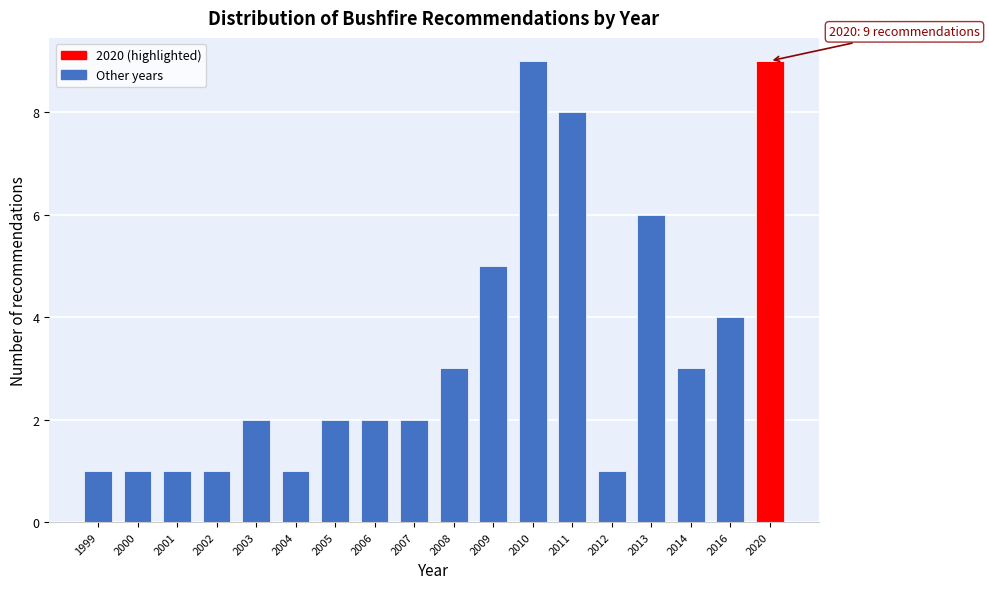

Reading left to right, list all the values displayed in this chart.

1999=1	2000=1	2001=1	2002=1	2003=2	2004=1	2005=2	2006=2	2007=2	2008=3	2009=5	2010=9	2011=8	2012=1	2013=6	2014=3	2016=4	2020=9